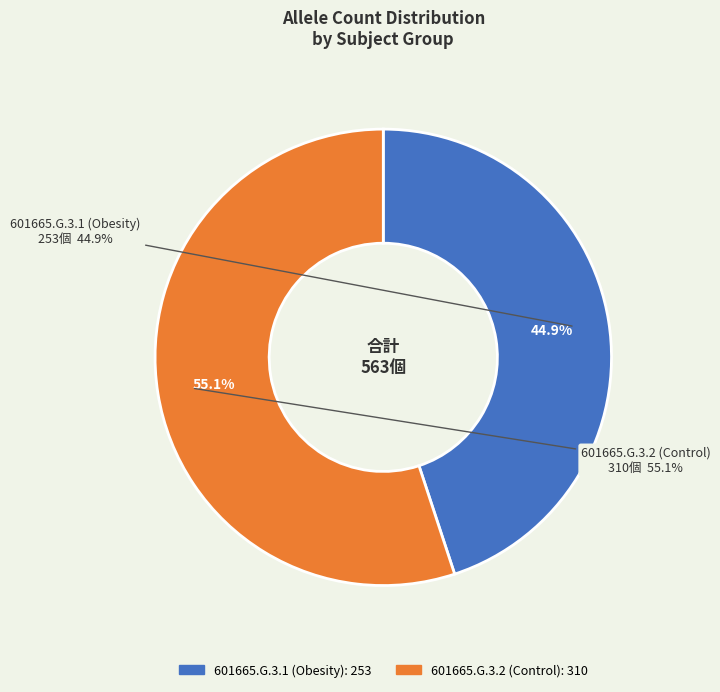

How many slices are in this pie chart?

2